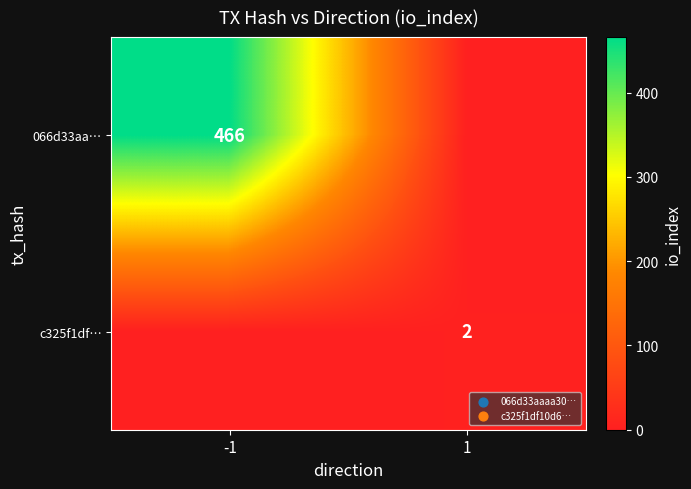

Is the value of 066d33aa… at -1 greater than the value of c325f1df… at 1?

Yes